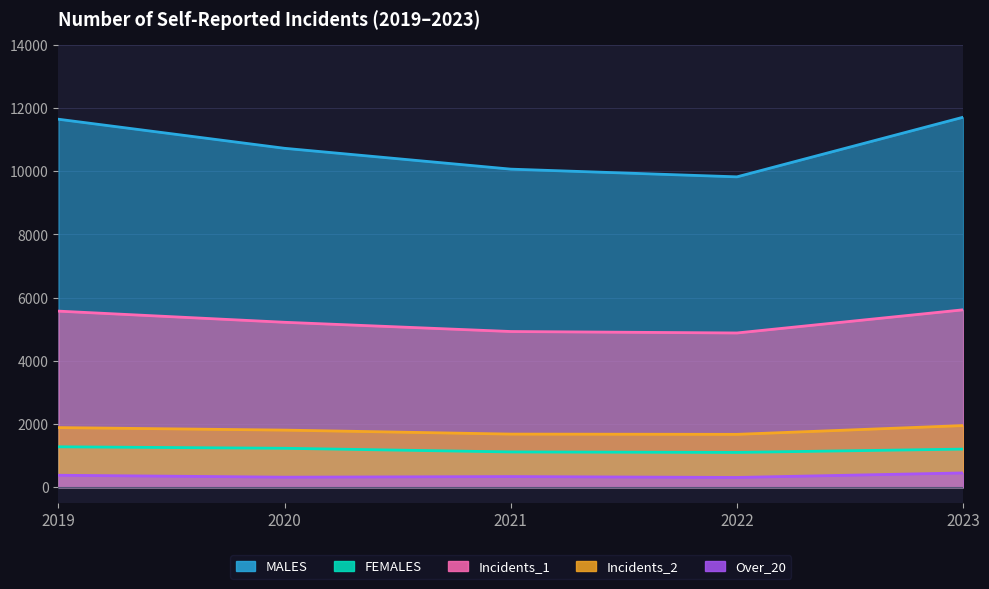

True or false: Incidents_2 has more than 1 interior local peaks.

False